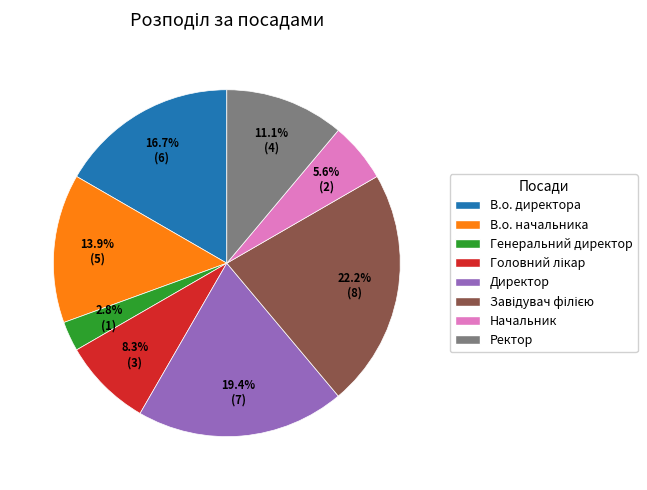

To the nearest percent, what portion does В.о. директора represent?

17%